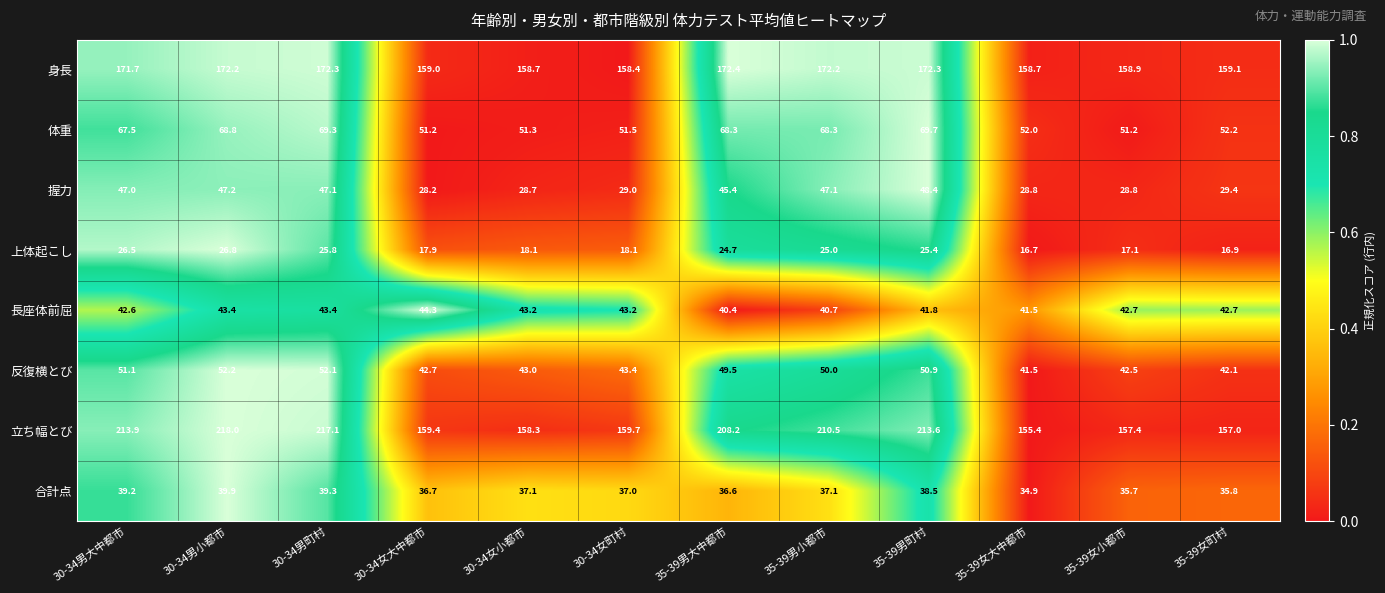

At how many categories does at least one series exceed 165?

6